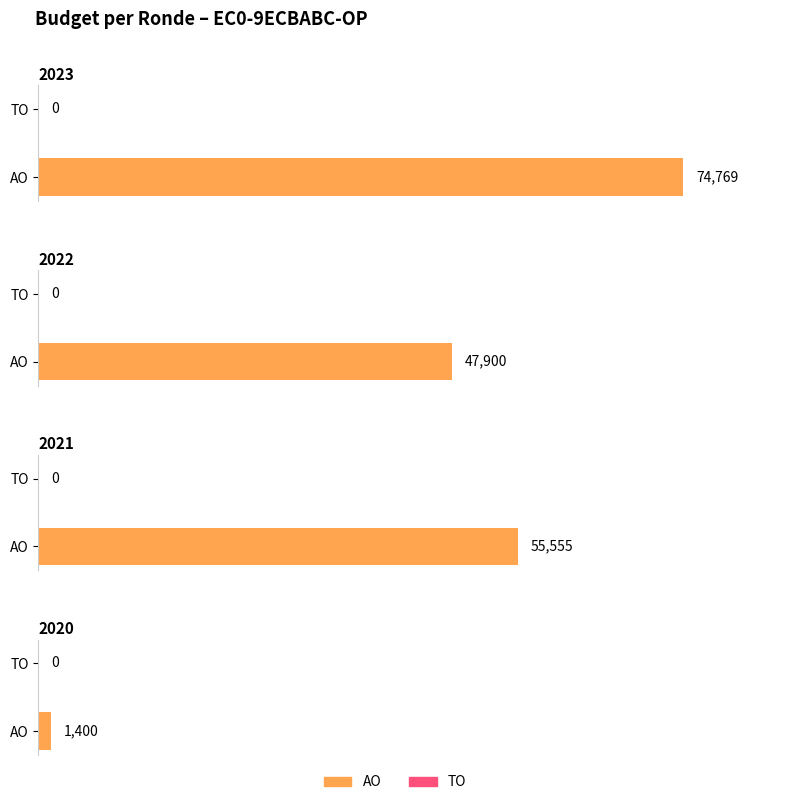

What is the approximate value at 2021 Opmaak - goedgekeurd?

55555